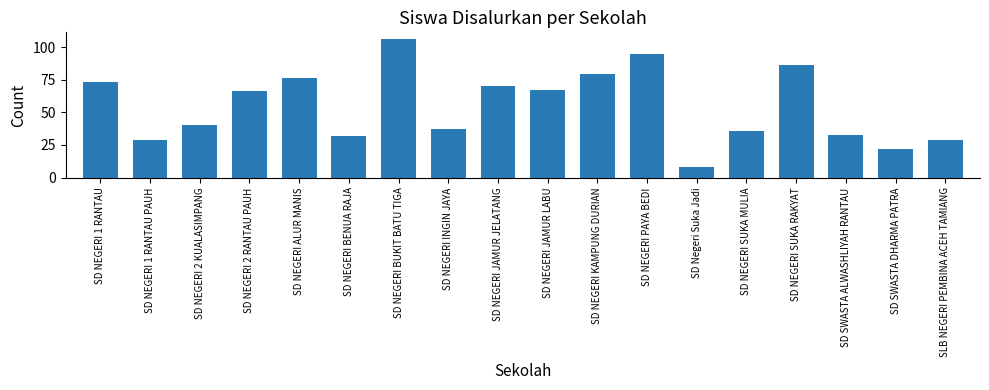

Are the bars horizontal?

No